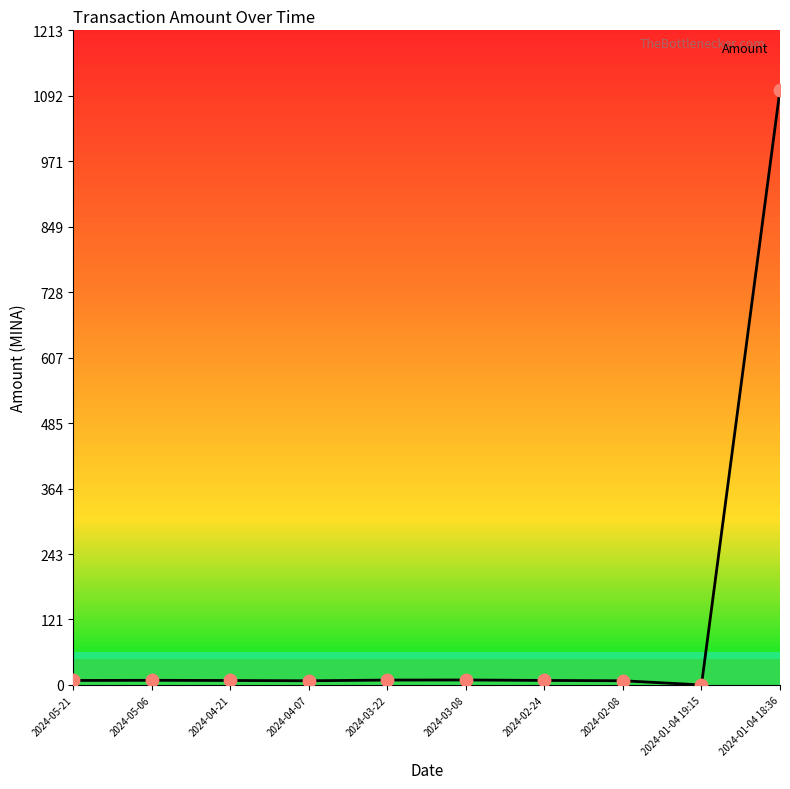

Approximately how many times larger is the value at 2024-04-21 compared to 2024-05-06?

1.0